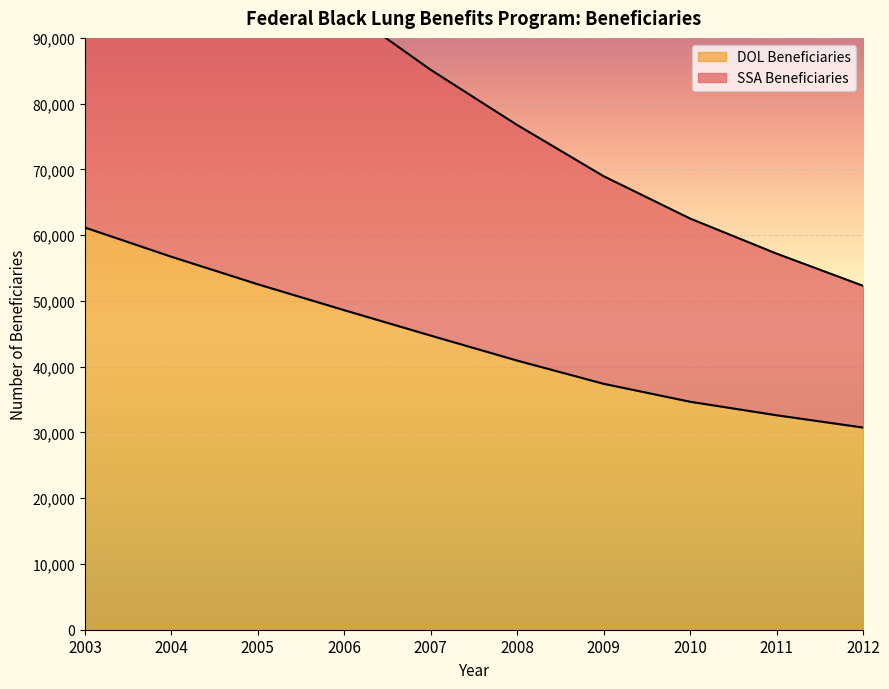

List the series in order of their peak value, highest first.

SSA Beneficiaries, DOL Beneficiaries